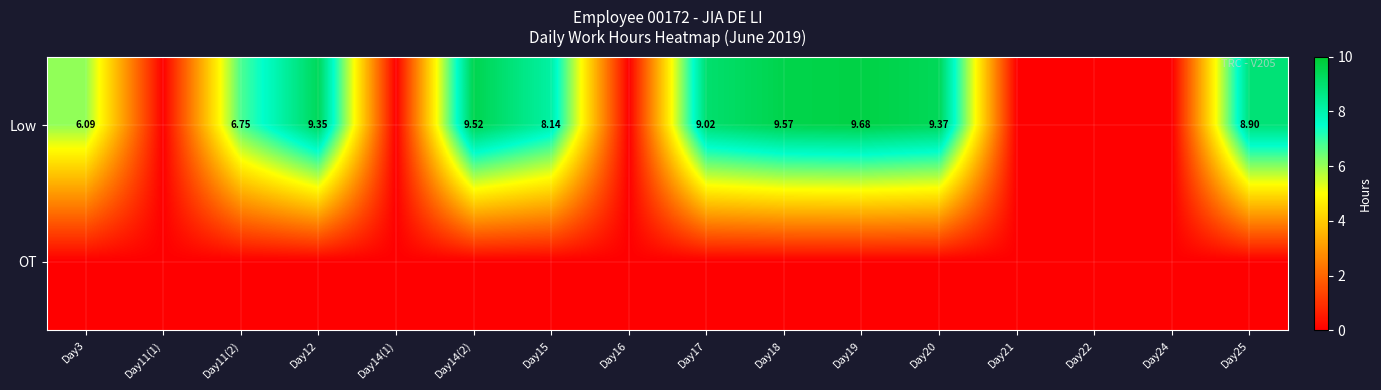

List the series in order of their peak value, highest first.

Low, OT